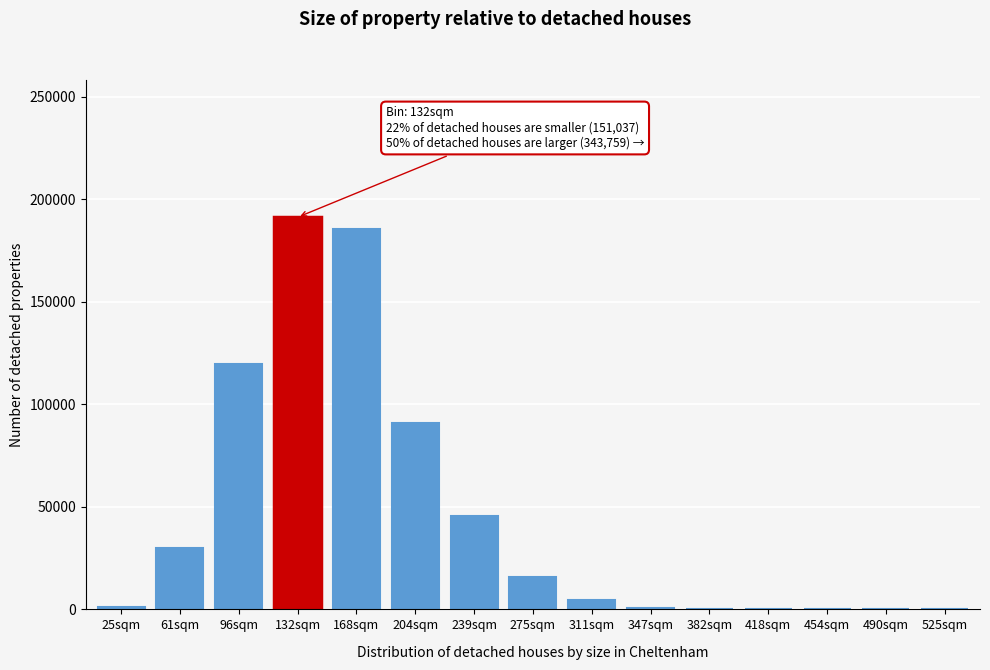

What is the sum of all values?

686089